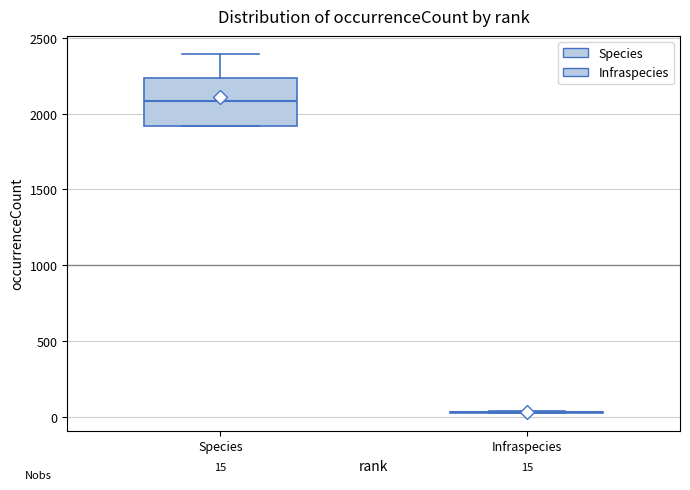

Comparing the boxes themselves (not the whiskers), which one is the tallest?

Species